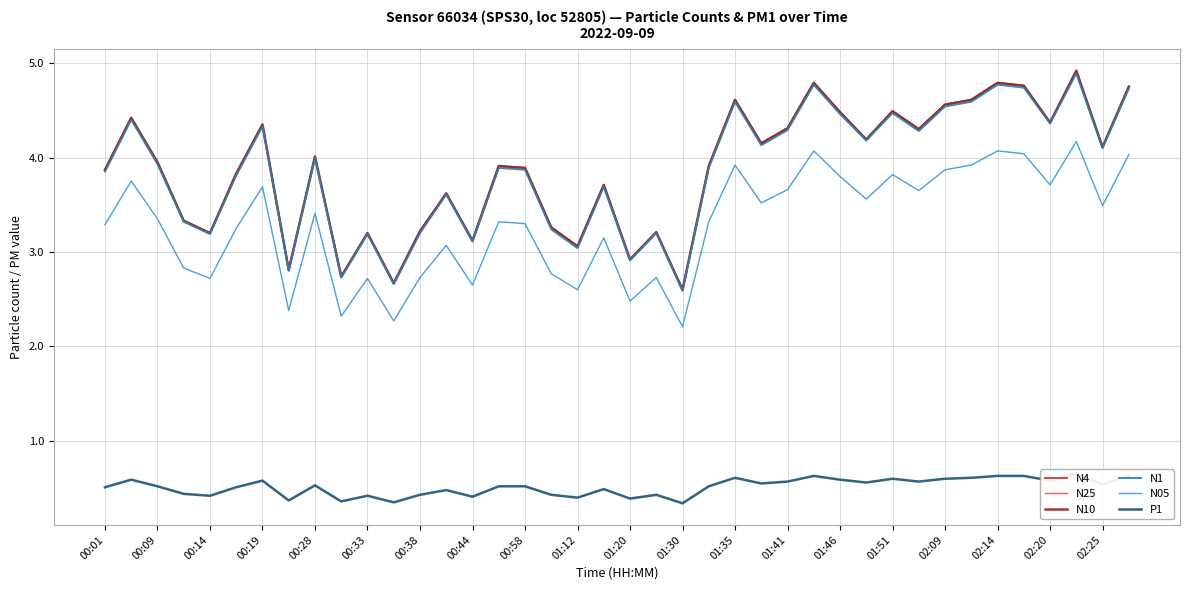

True or false: N05 and N25 cross at least once.

False